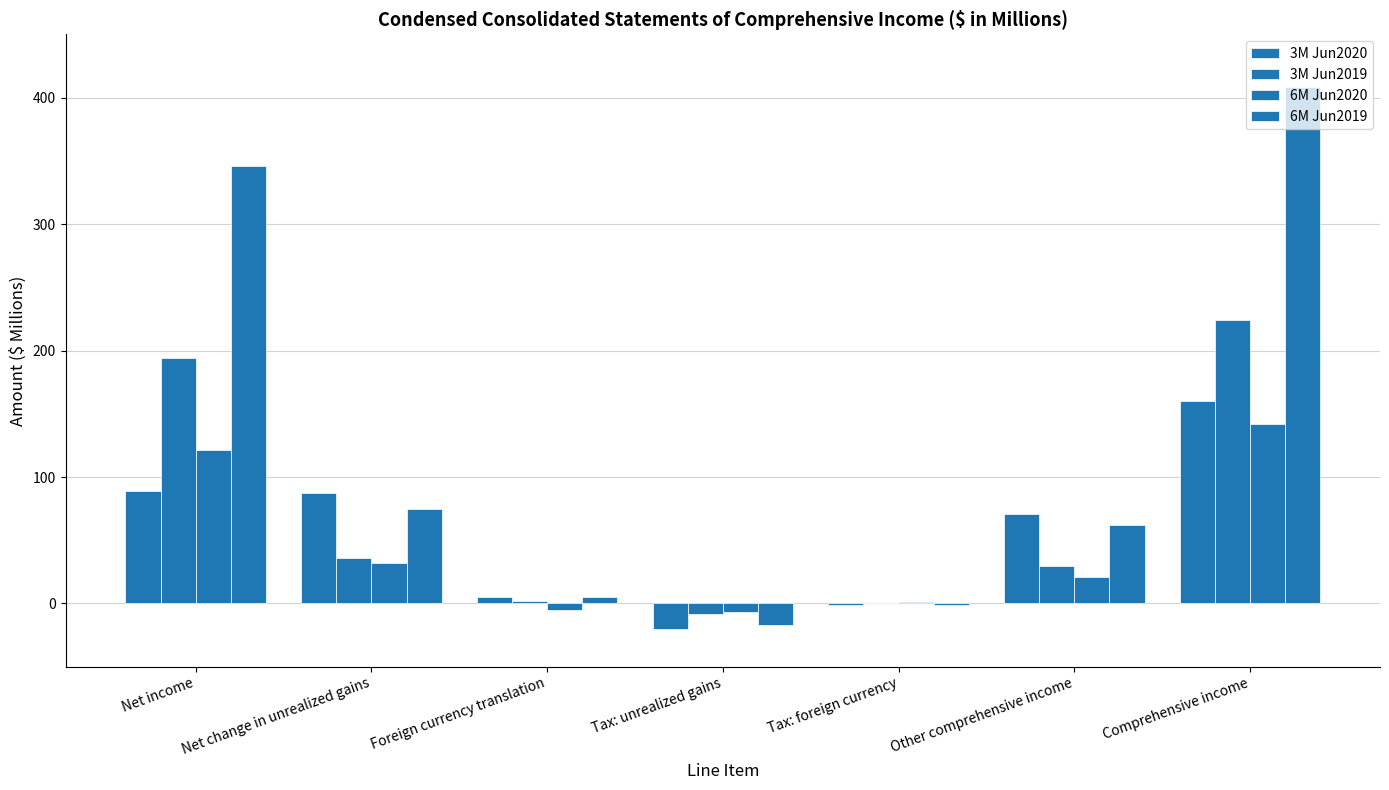

Does the chart contain stacked bars?

No